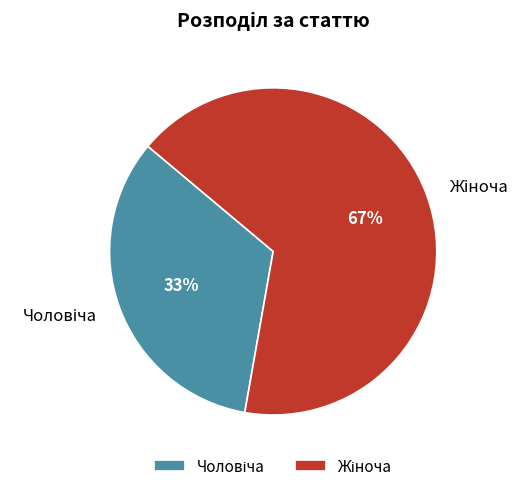

Is there any slice that represents more than half of the pie?

Yes